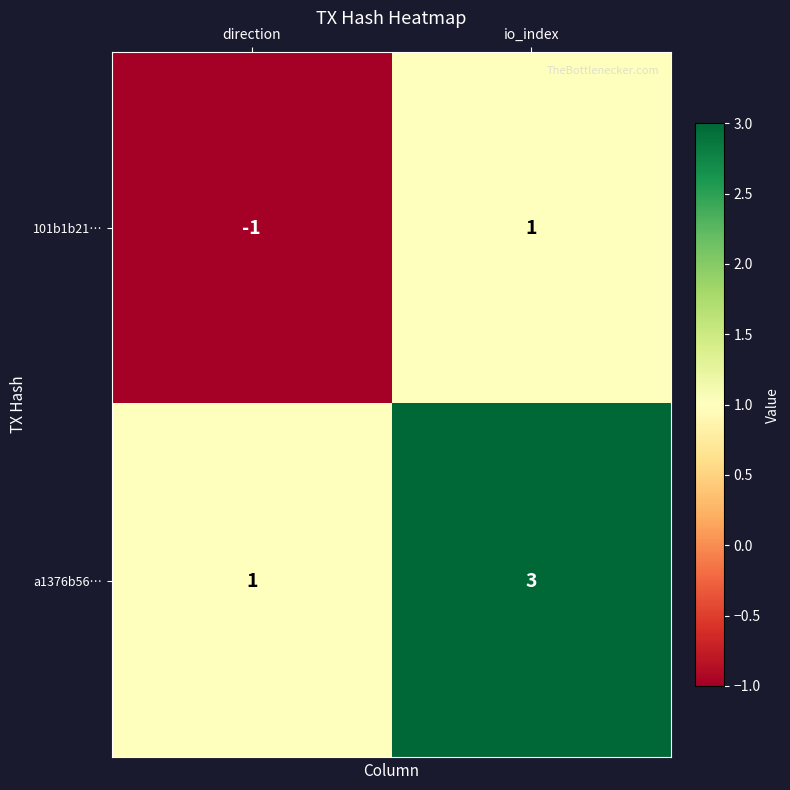

Count the number of categories in the chart.

2